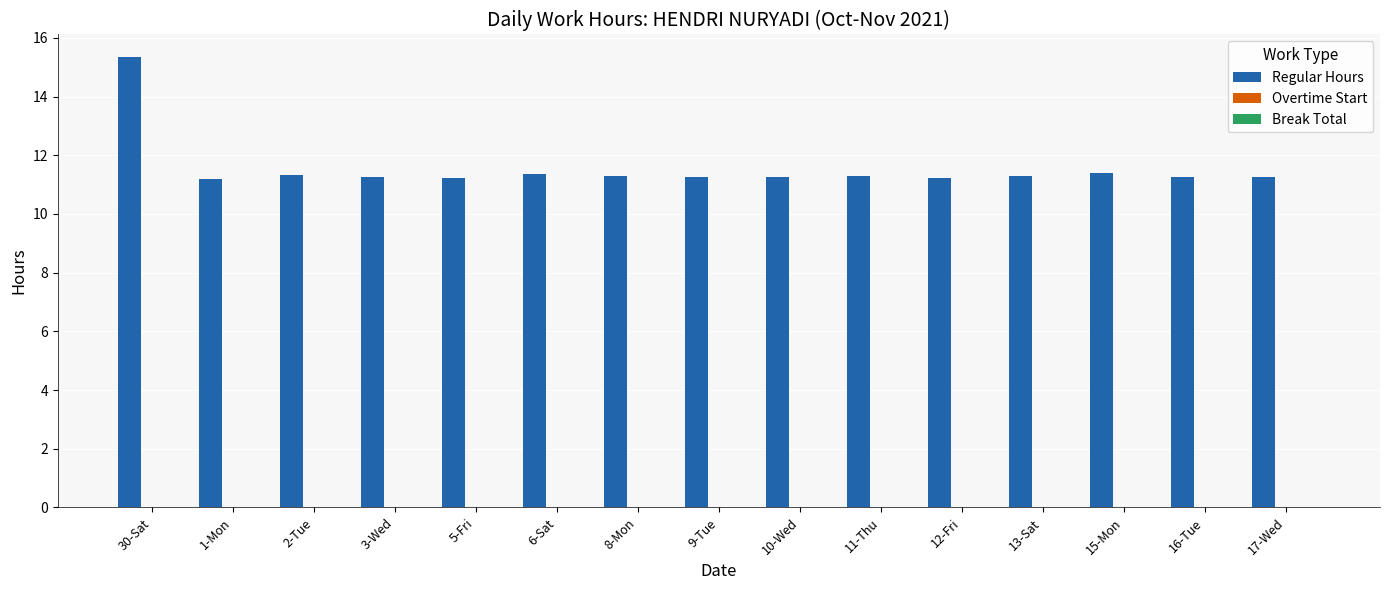

What is the smallest value displayed?

11.2